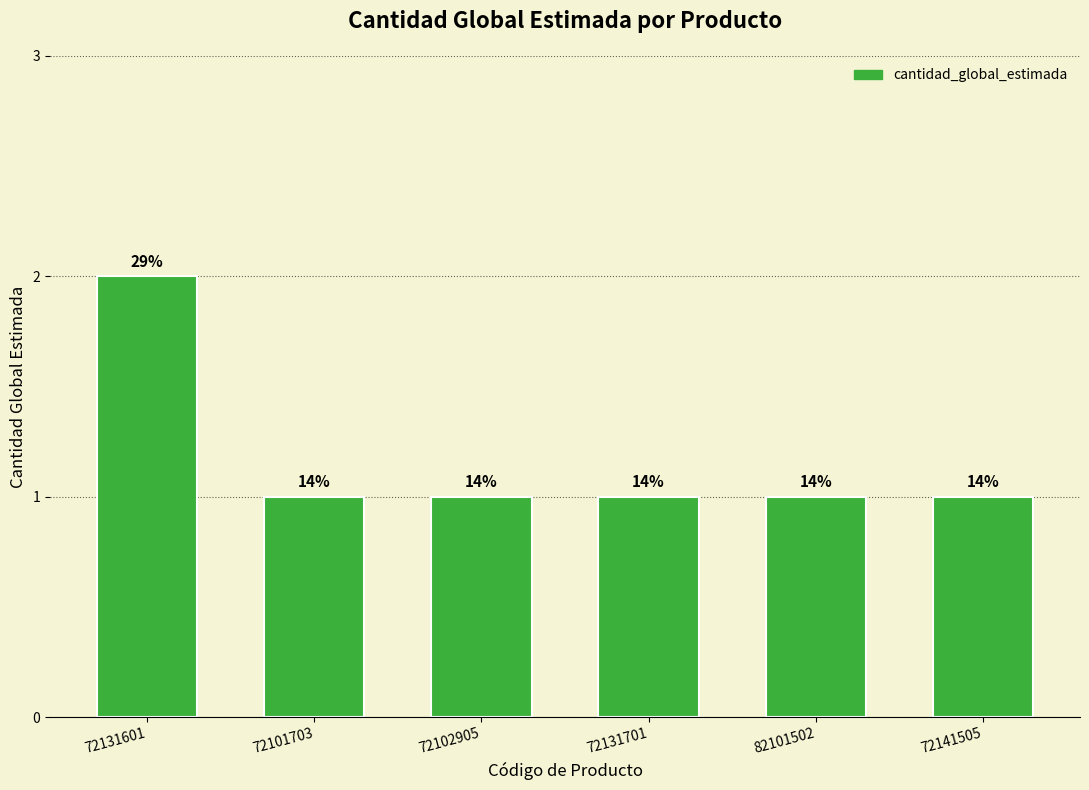

What is the label of the 6th bar from the left?

72141505